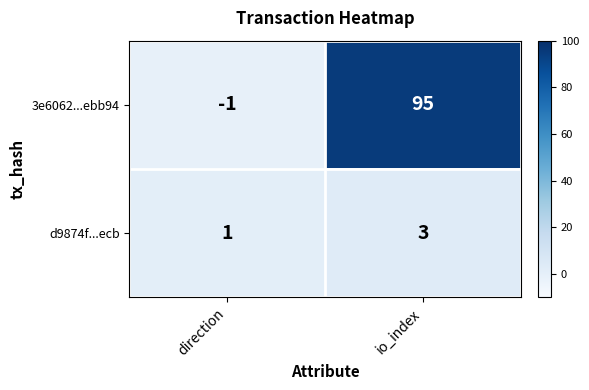

Which series changed the most between direction and io_index?

3e6062...ebb94